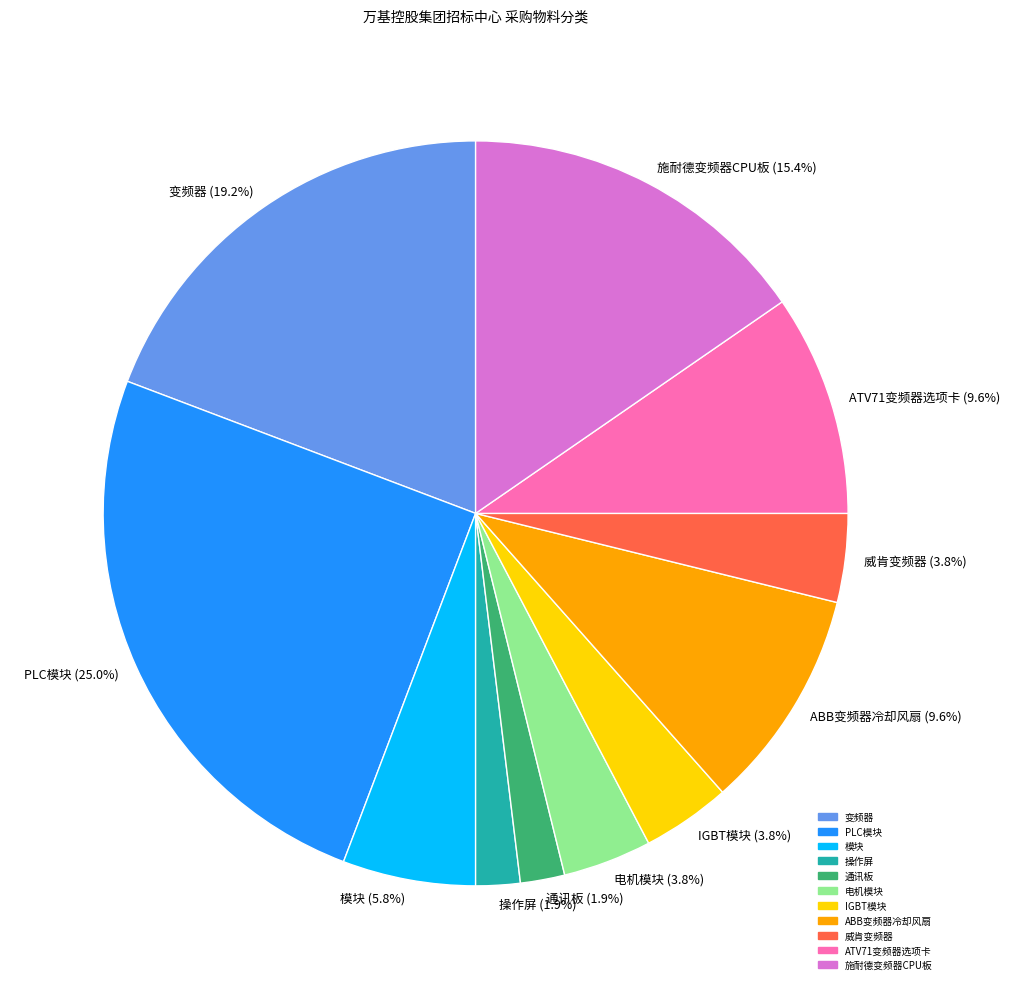

To the nearest percent, what percentage of the pie is 模块?

6%